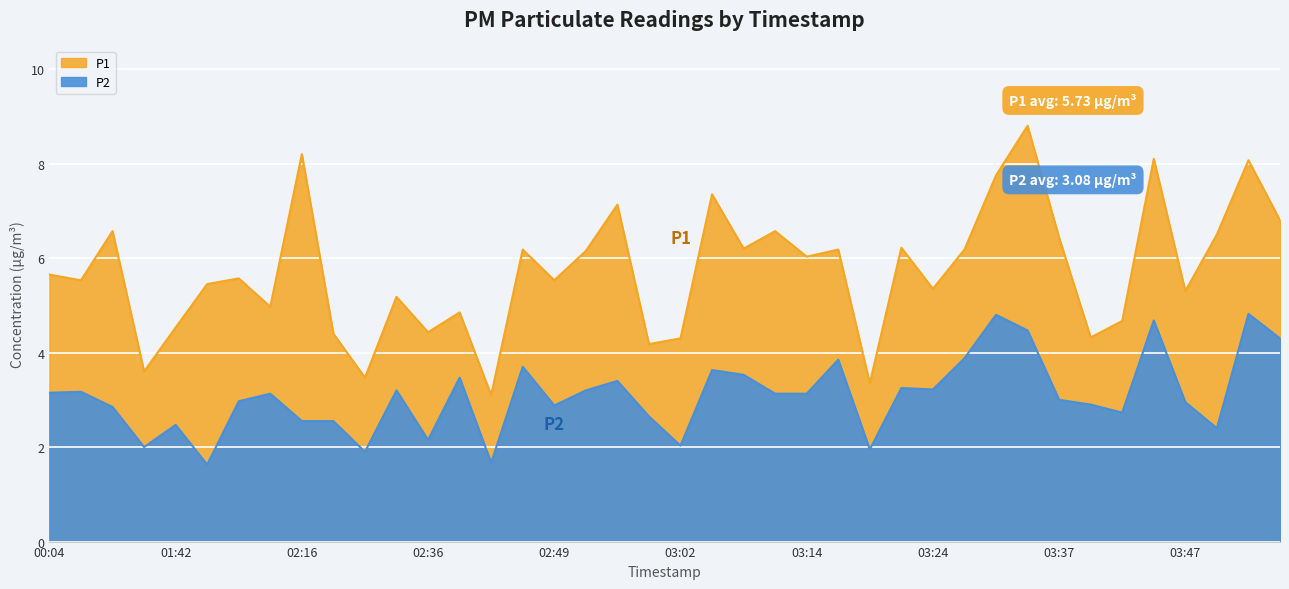

What is the minimum value for P2?

1.6